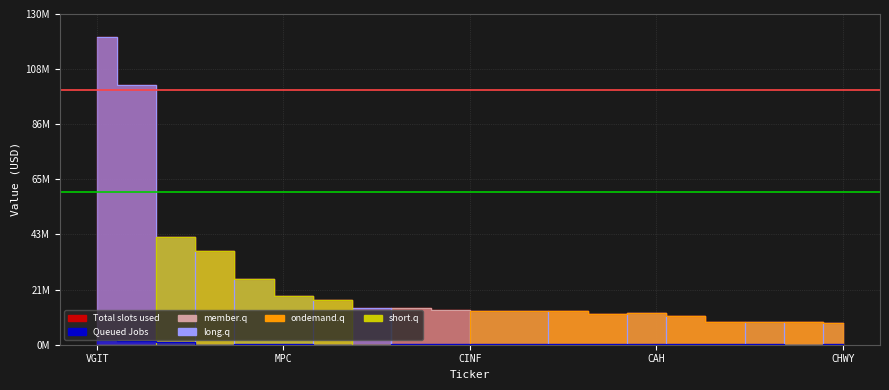

True or false: short.q and Total slots used cross at least once.

False